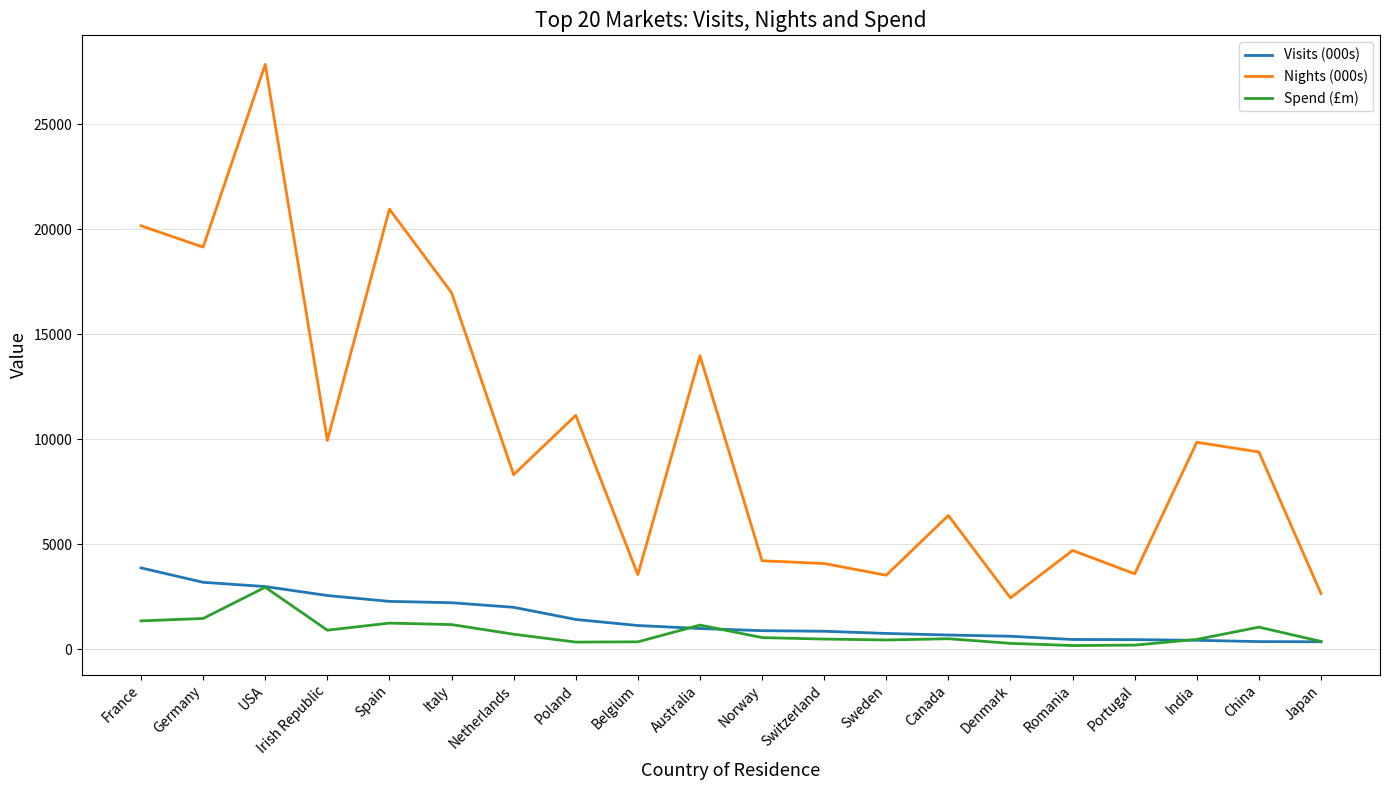

True or false: Nights (000s) and Spend (£m) cross at least once.

False